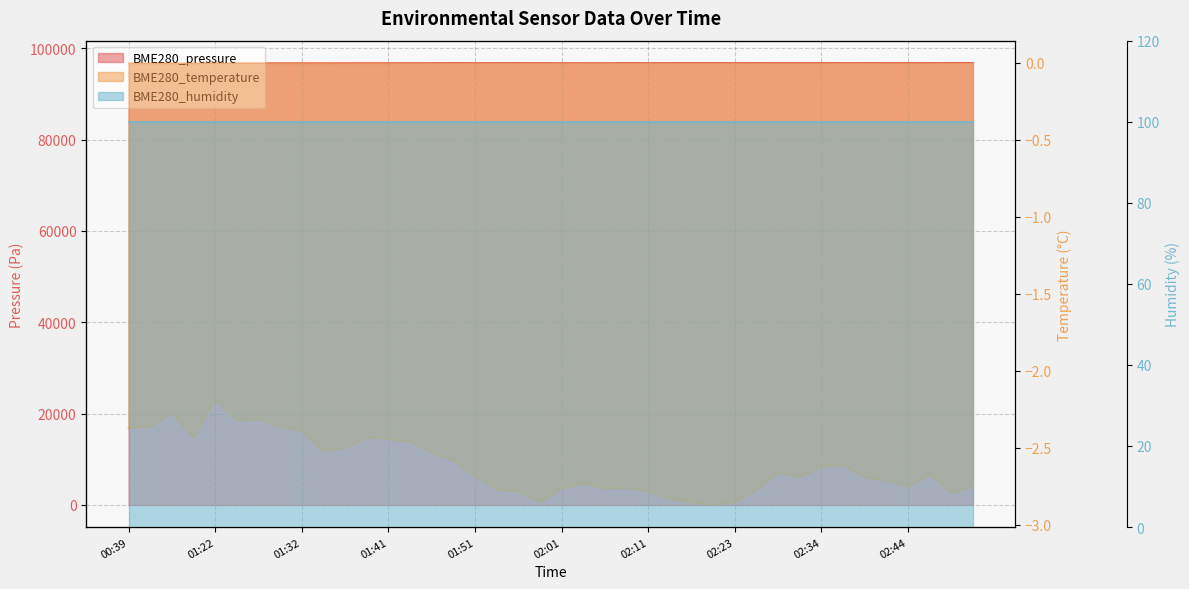

What is the label of the 1st point from the right?

02:52